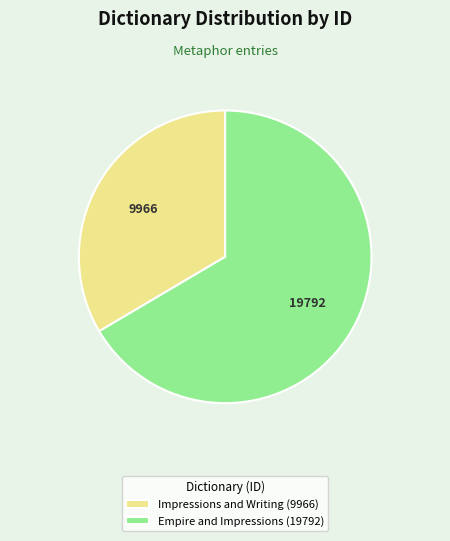

Is it true that Impressions and Writing (9966) is 40% of the pie?

False